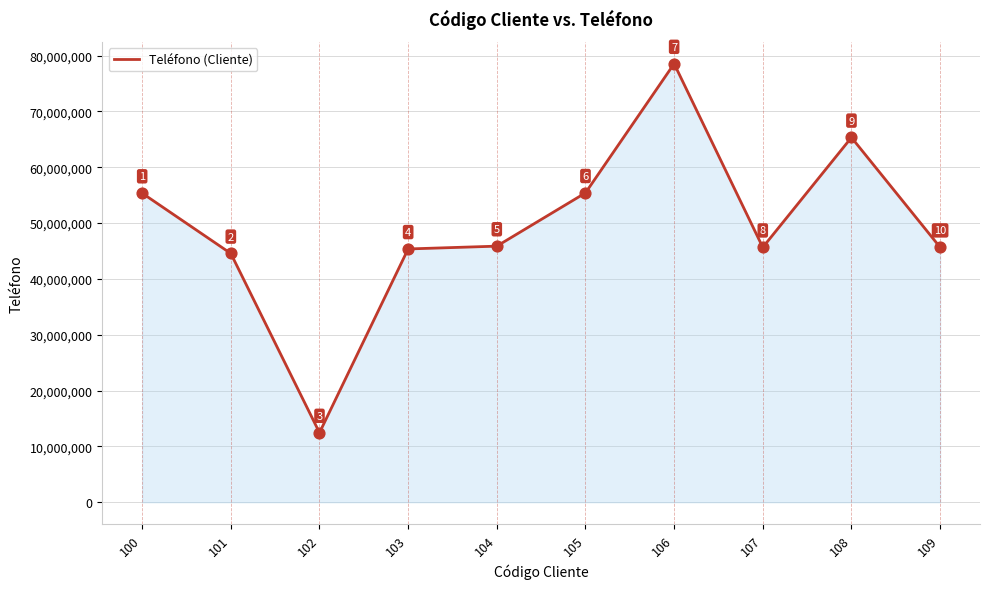

Between 100 and 109, which is larger?

100